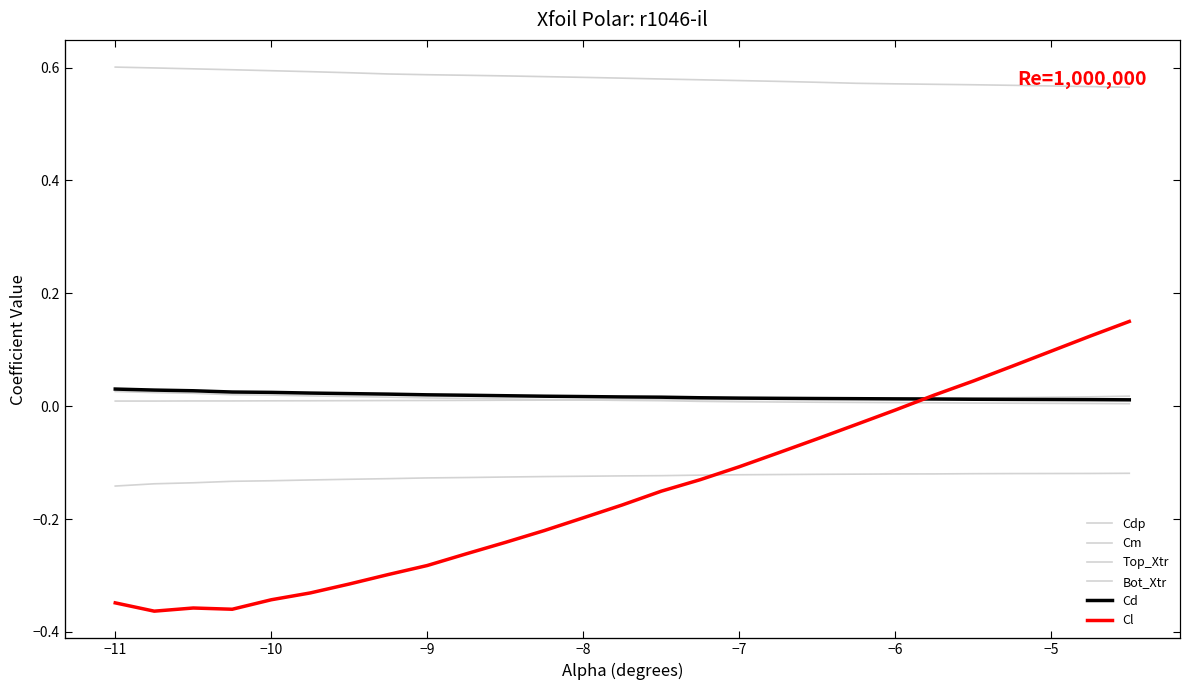

What is the maximum value for Cm?

-0.1